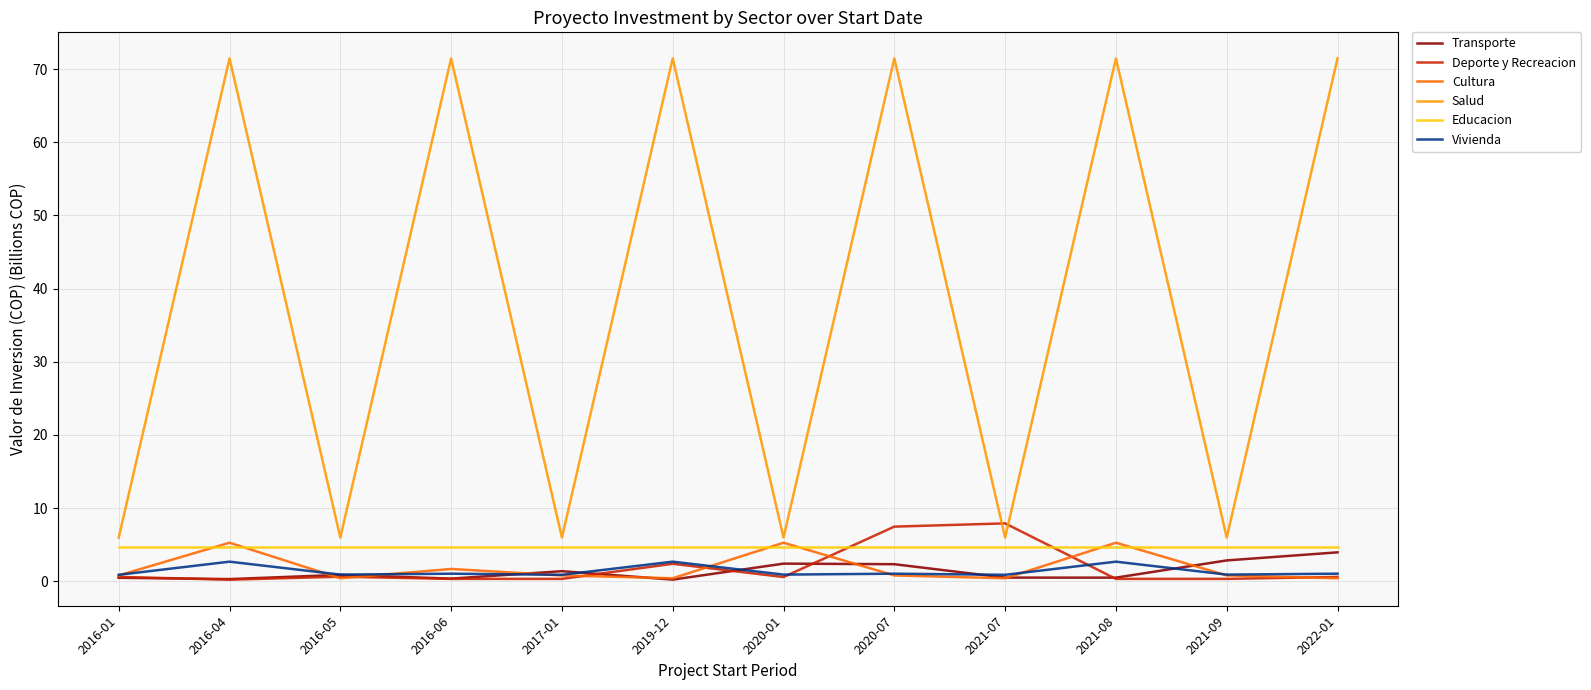

The value of Educacion at 2016-04 is 4.6. True or false?

True